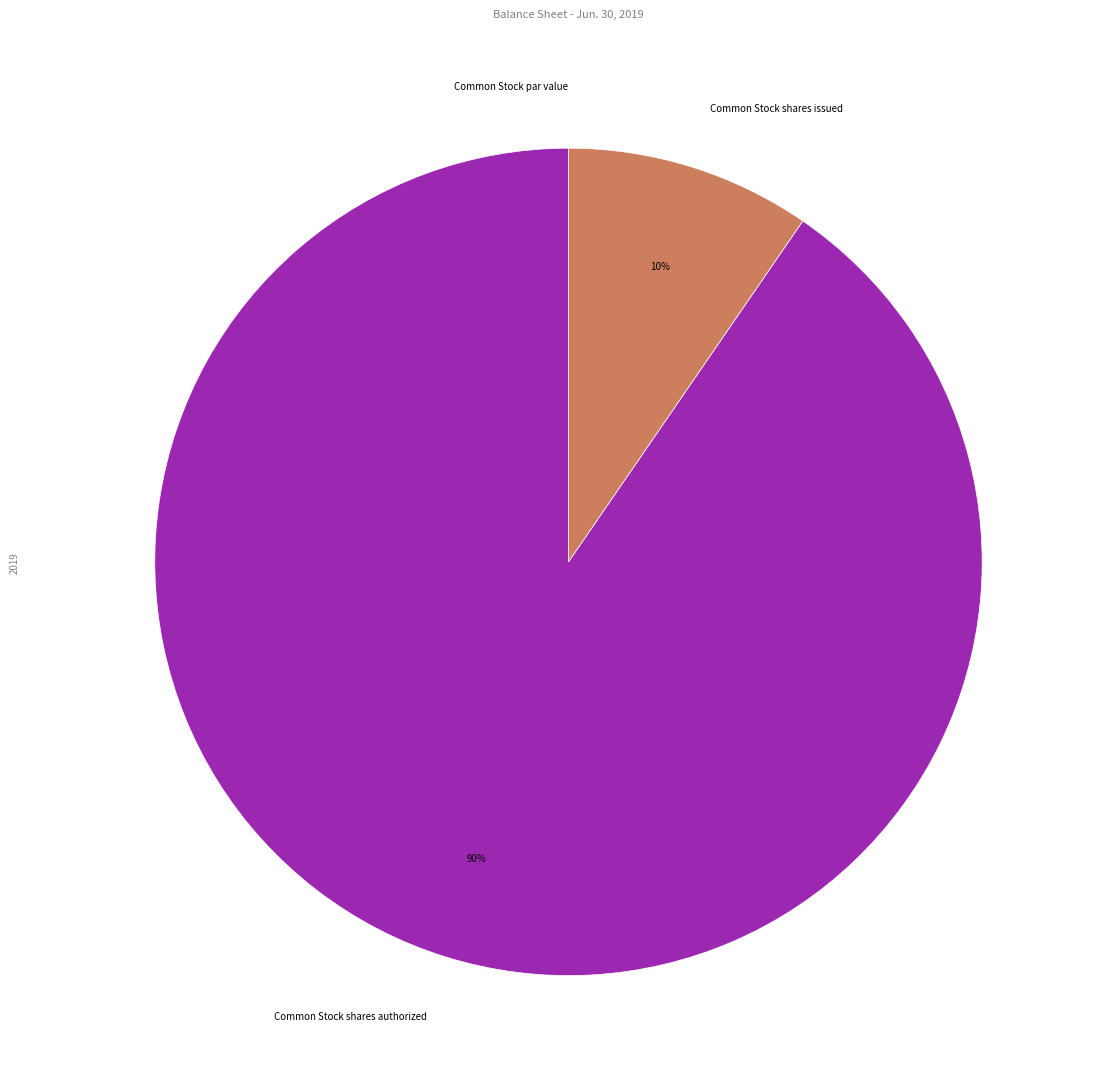

To the nearest percent, what portion does Common Stock shares issued represent?

10%